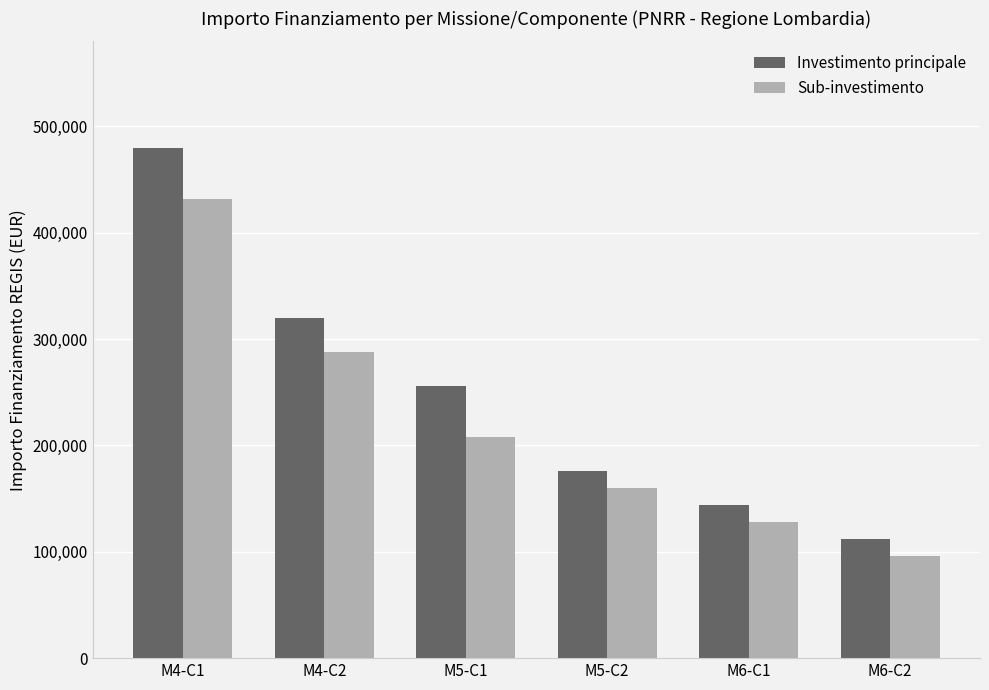

What is the minimum value for Investimento principale?

112000